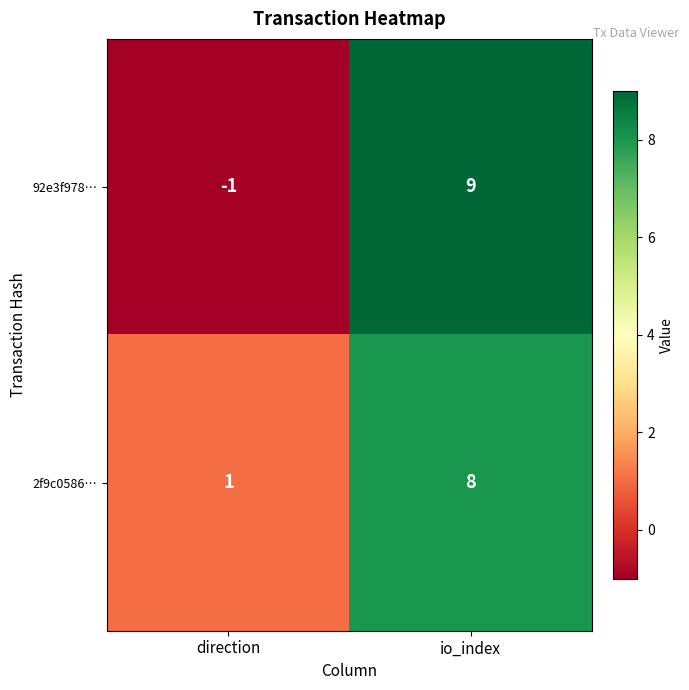

What is the greatest value displayed?

9